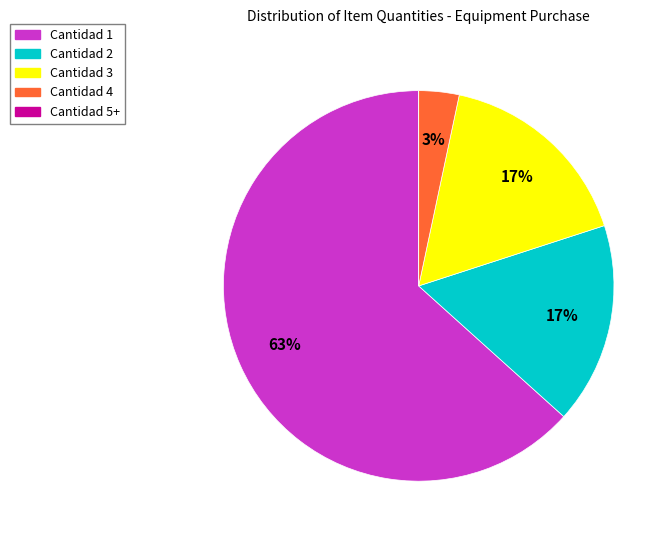

What is the ratio of the value at Cantidad 2 to the value at Cantidad 1?

0.3